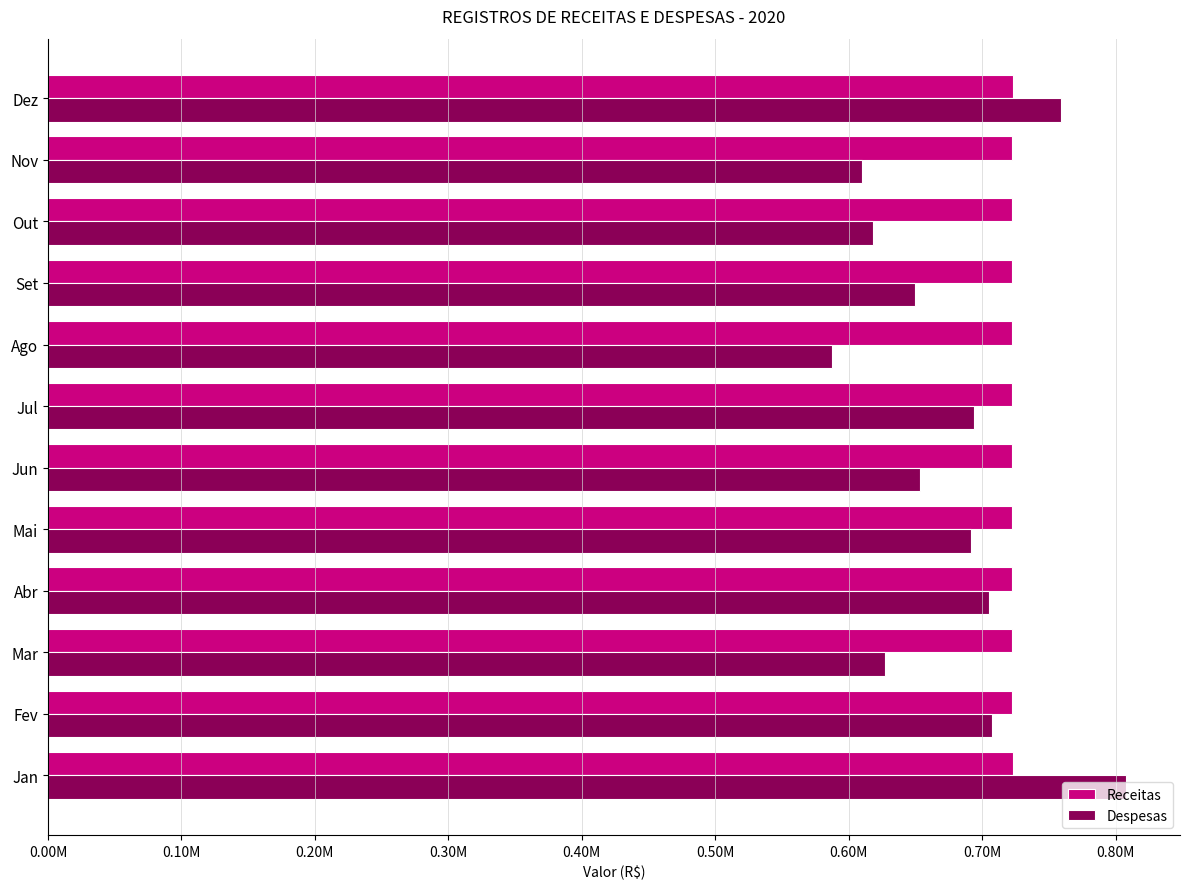

What are all the series names shown in the legend?

Receitas, Despesas